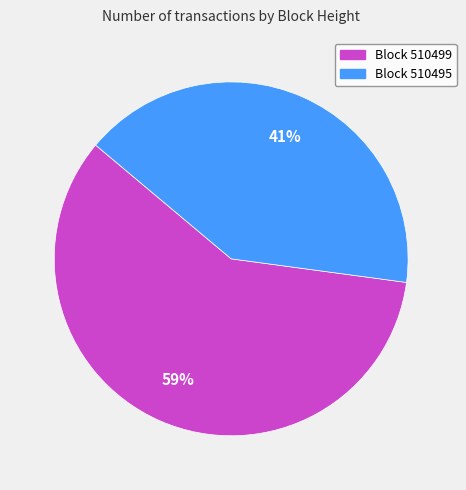

Is there any slice that represents more than half of the pie?

Yes